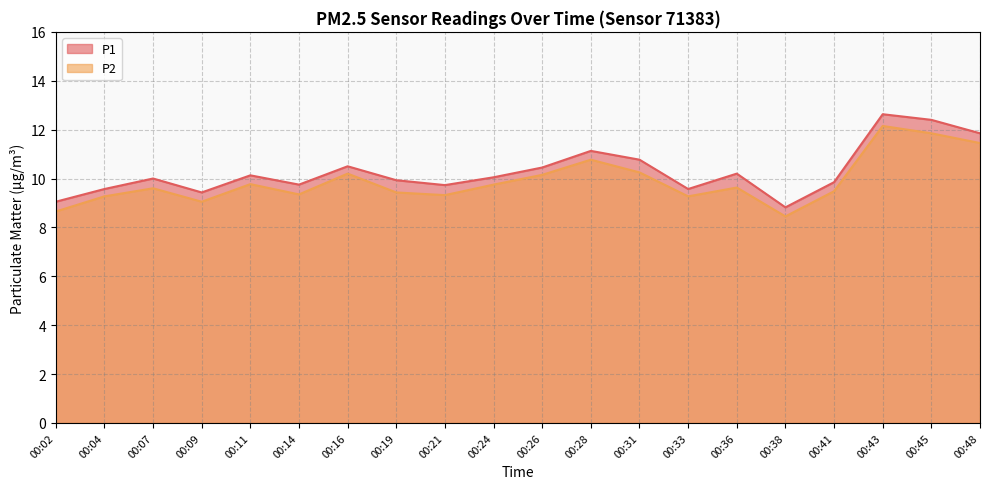

True or false: P1 has a value of 13.2 at 00:38.

False